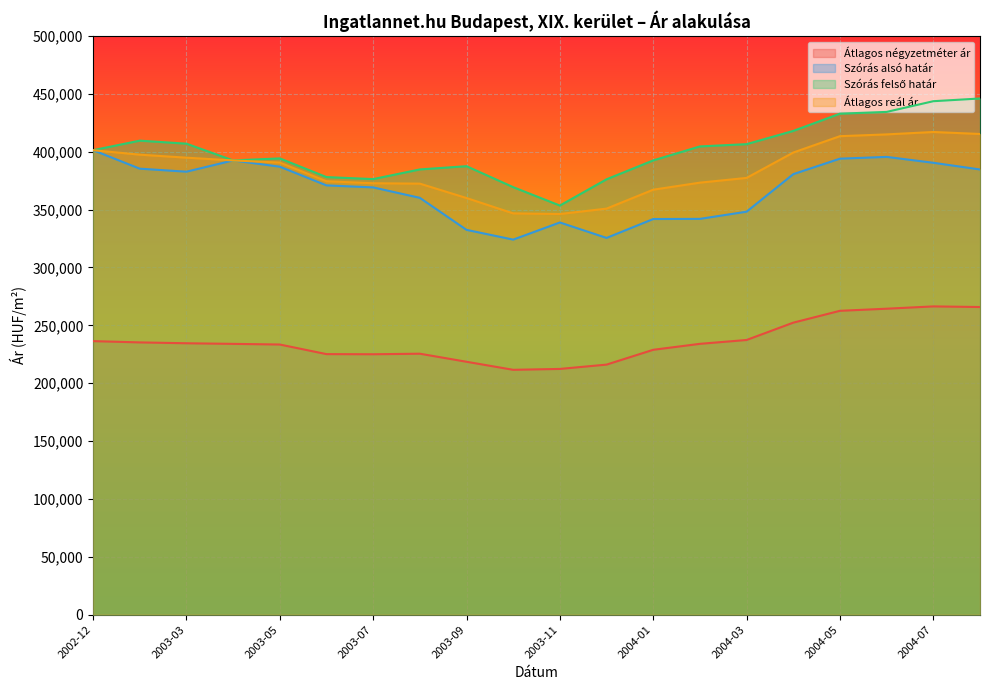

At which category is the sum across all series the highest?

2004-07